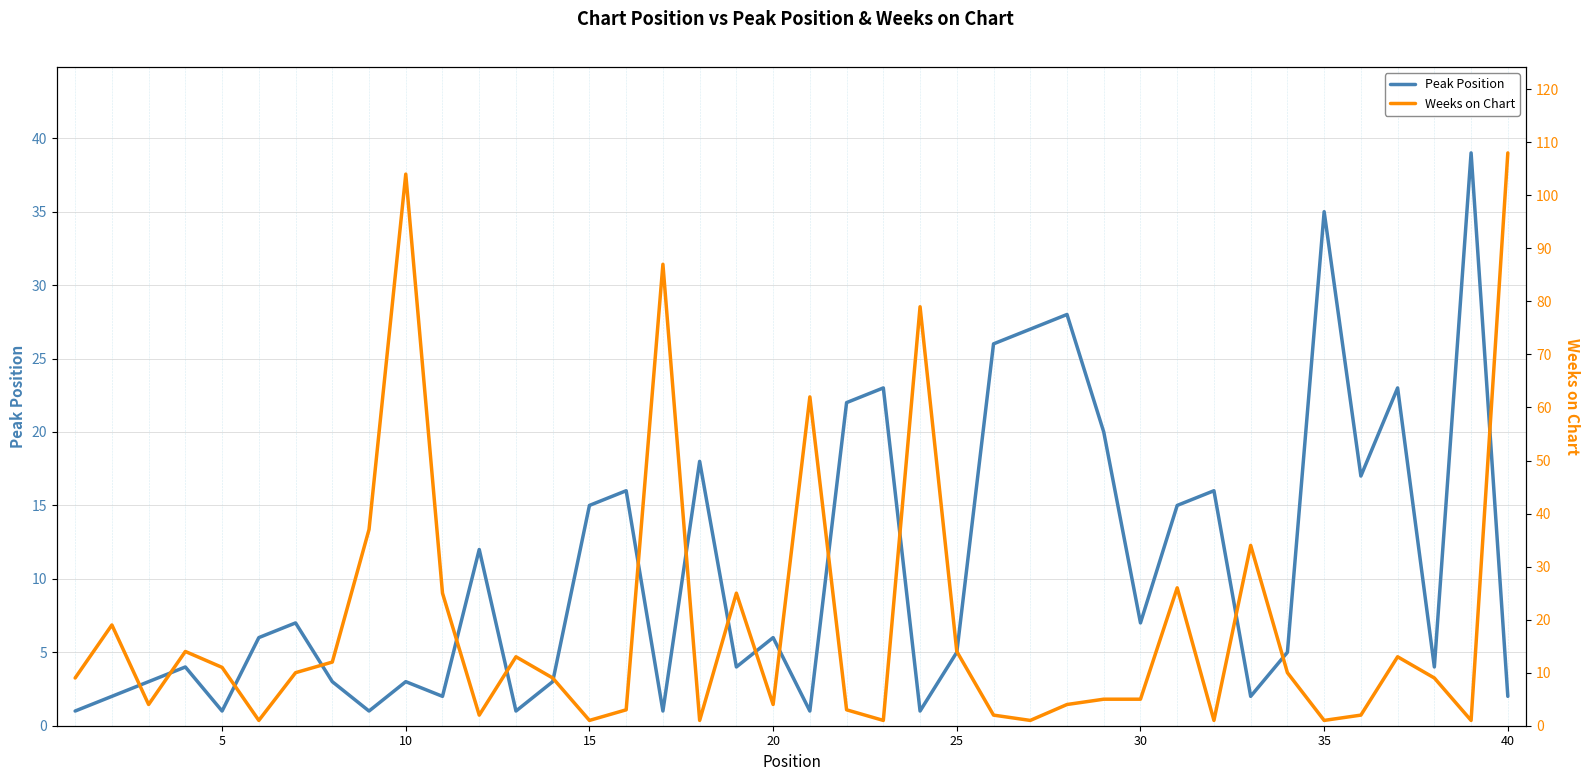

True or false: Peak Position and Weeks on Chart intersect in this chart.

True